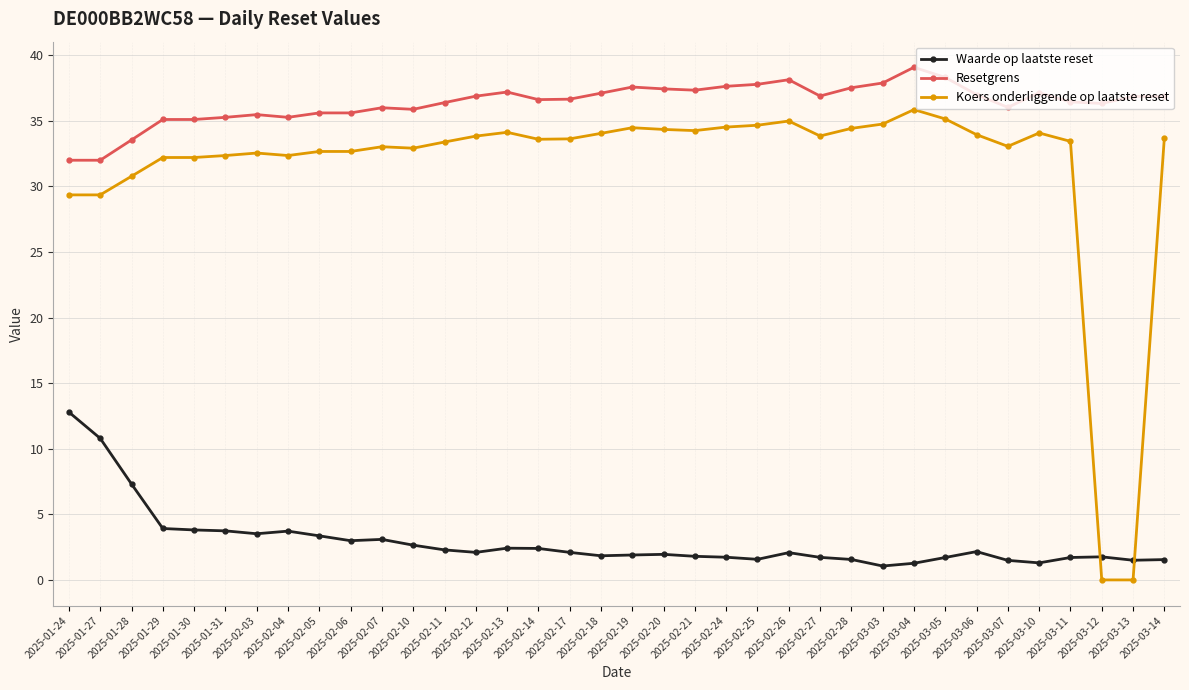

List the series in order of their peak value, lowest first.

Waarde op laatste reset, Koers onderliggende op laatste reset, Resetgrens